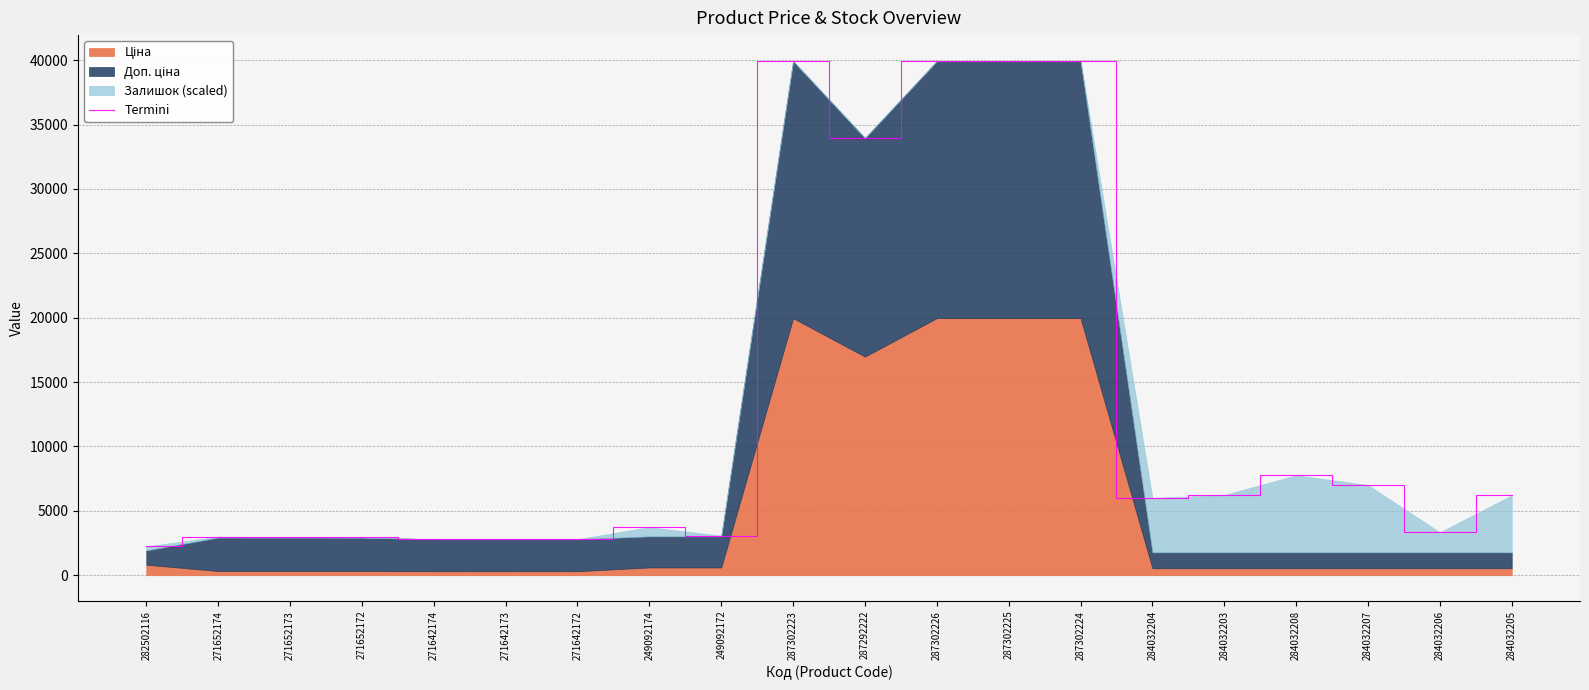

What is the value of the 18th point from the left?

7002.8